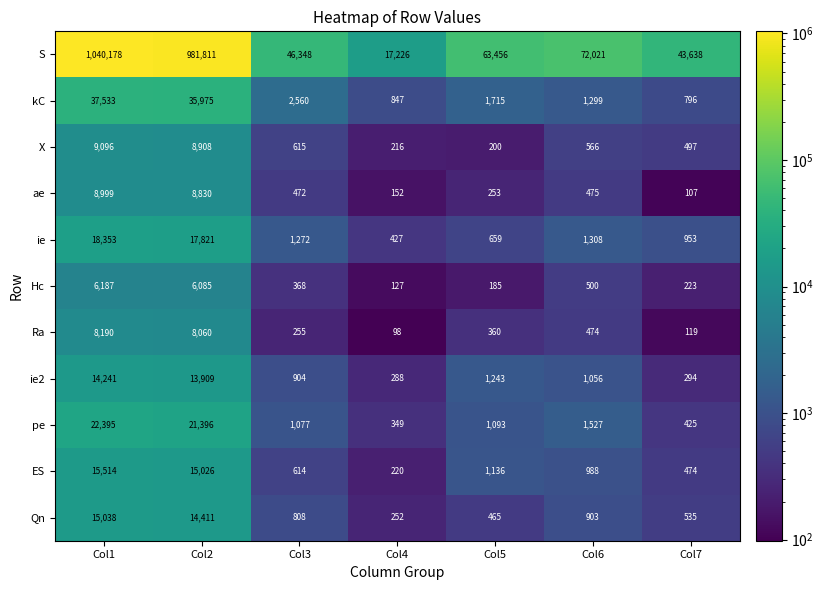

How many categories are shown in the chart?

7